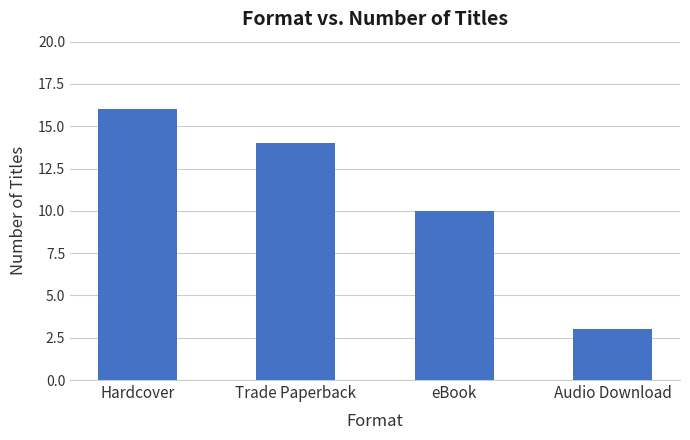

Rank the categories by value from lowest to highest.

Audio Download, eBook, Trade Paperback, Hardcover